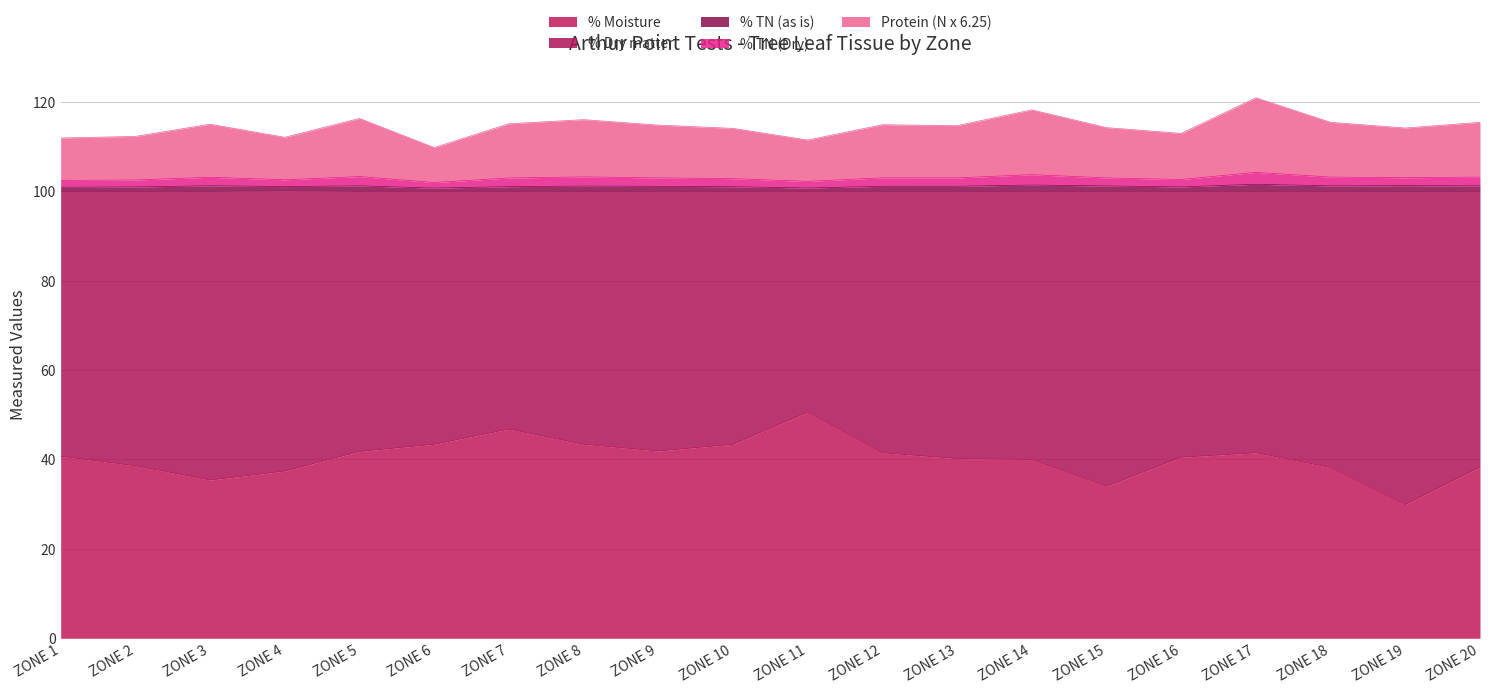

At which label is % Moisture closest to 40?

ZONE 14